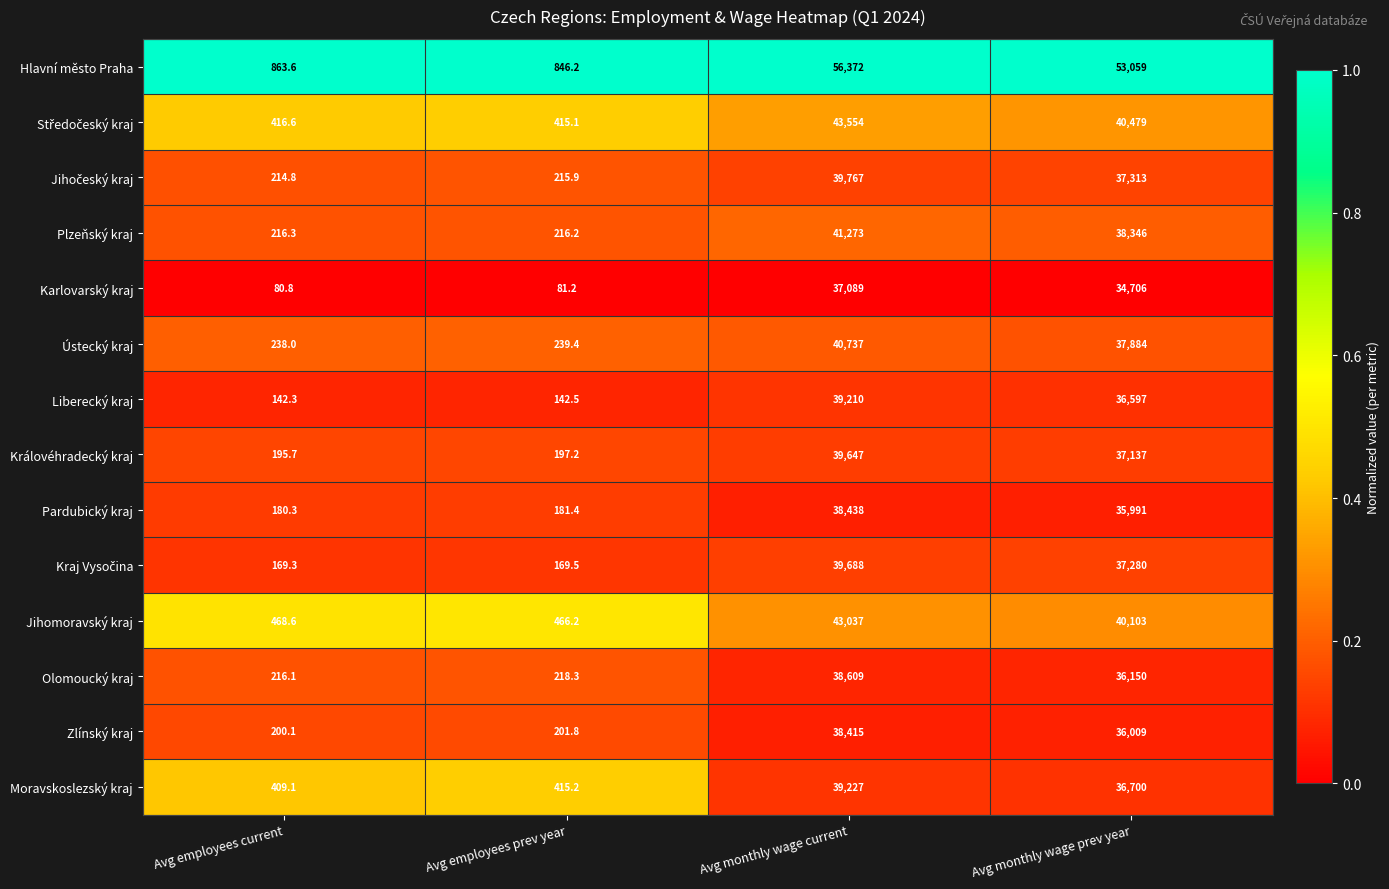

Which category has the highest value in the Pardubický kraj series?

Avg monthly wage current